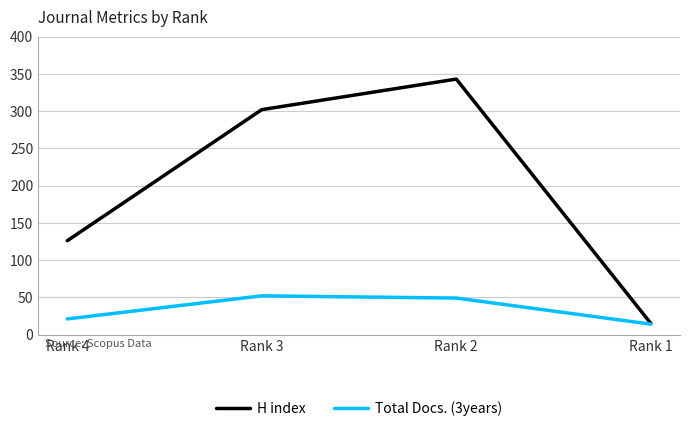

Reading left to right, transcribe all the data shown in this chart.

H index: Rank 4=126	Rank 3=302	Rank 2=343	Rank 1=15
Total Docs. (3years): Rank 4=21	Rank 3=52	Rank 2=49	Rank 1=14